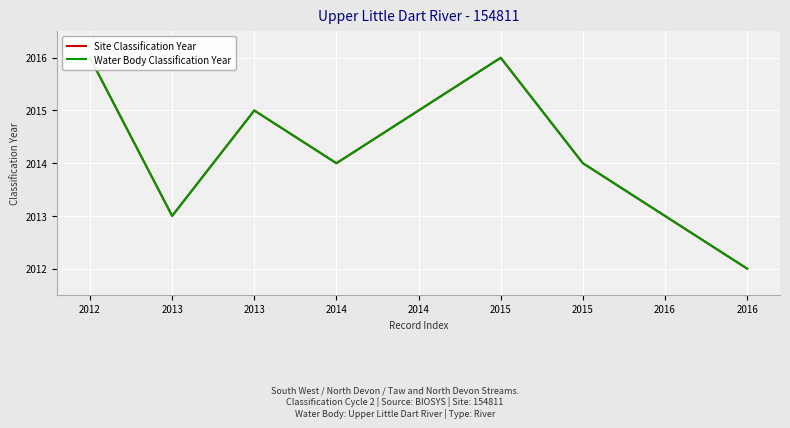

What are all the series names shown in the legend?

Site Classification Year, Water Body Classification Year